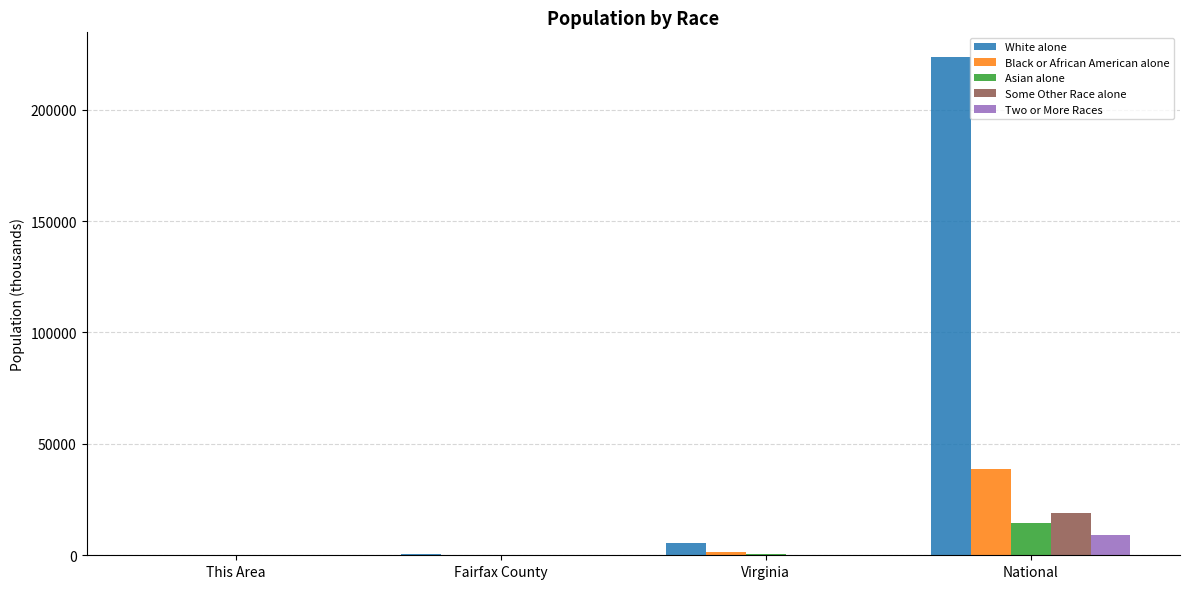

Is the value of Two or More Races at Virginia greater than the value of Some Other Race alone at National?

No